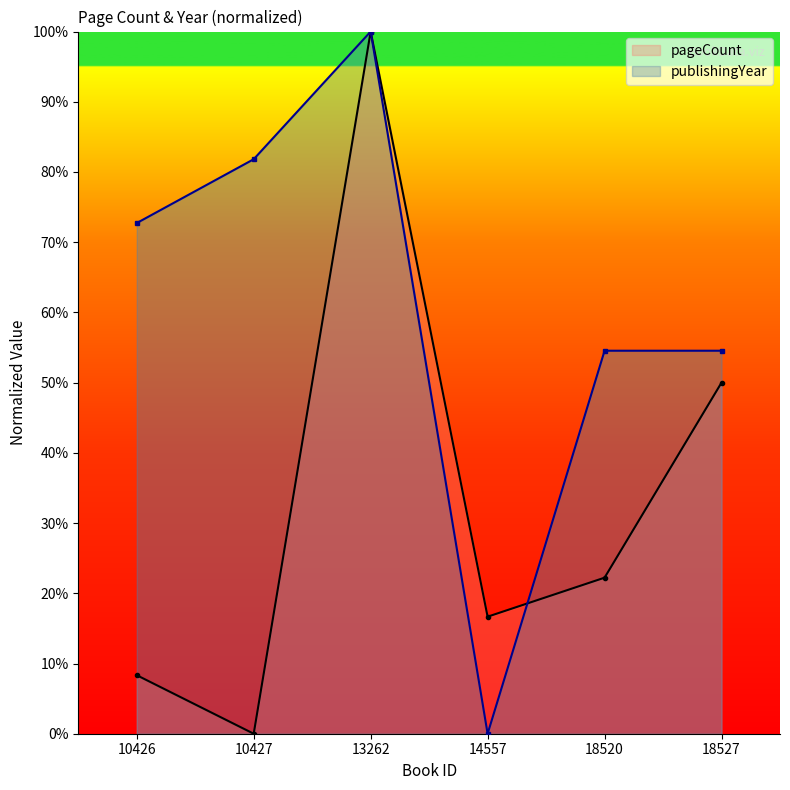

Between which two adjacent categories do publishingYear and pageCount first intersect?

14557 and 18520